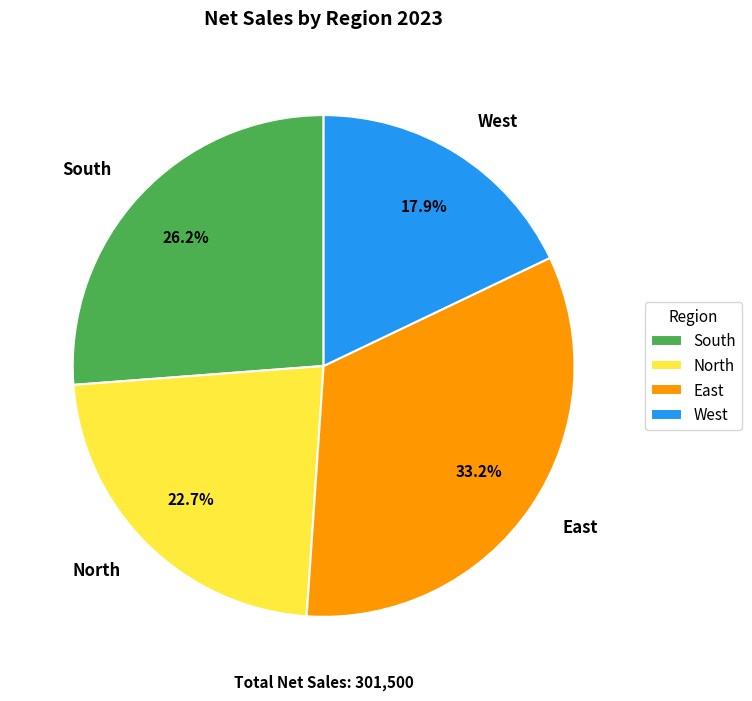

True or false: East accounts for 43% of the total.

False